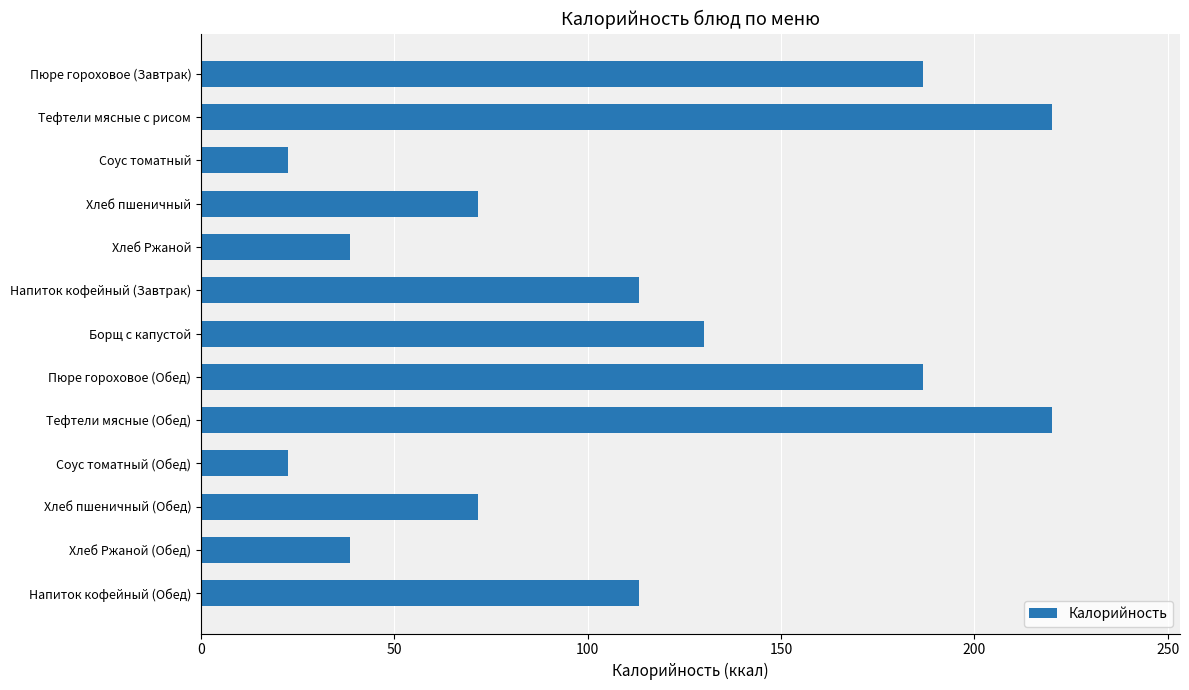

What is the average value?

110.4